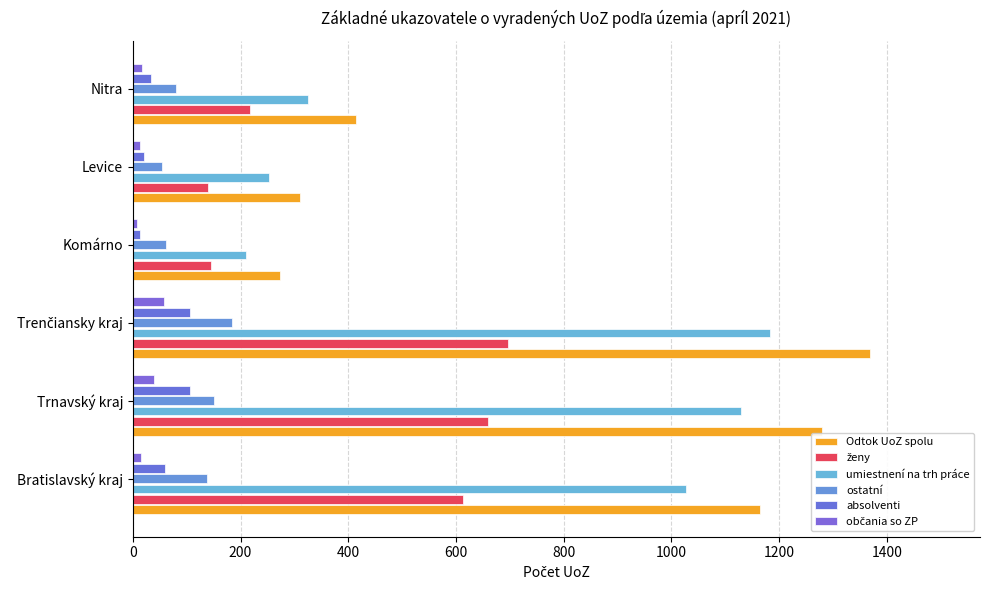

How many data points does each series have?

6